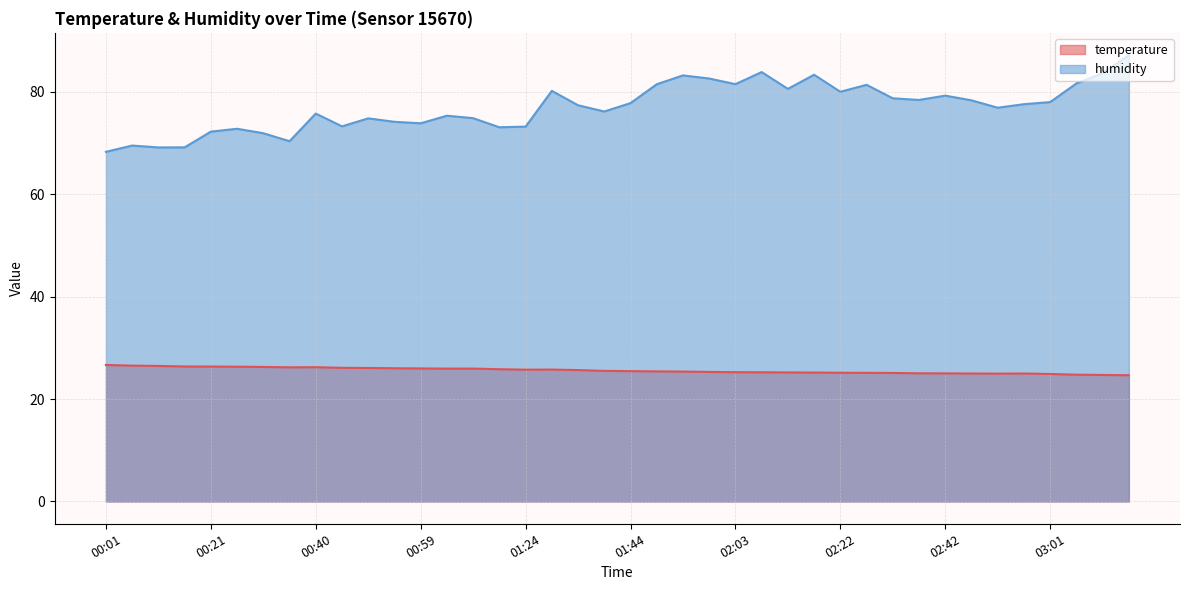

At which category does humidity reach its first local valley?

00:11